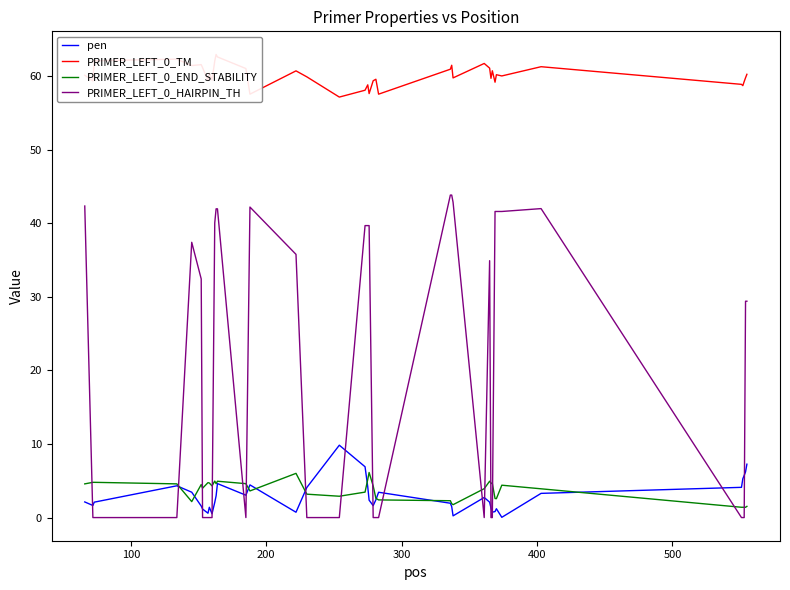

Does the chart have visible grid lines?

No